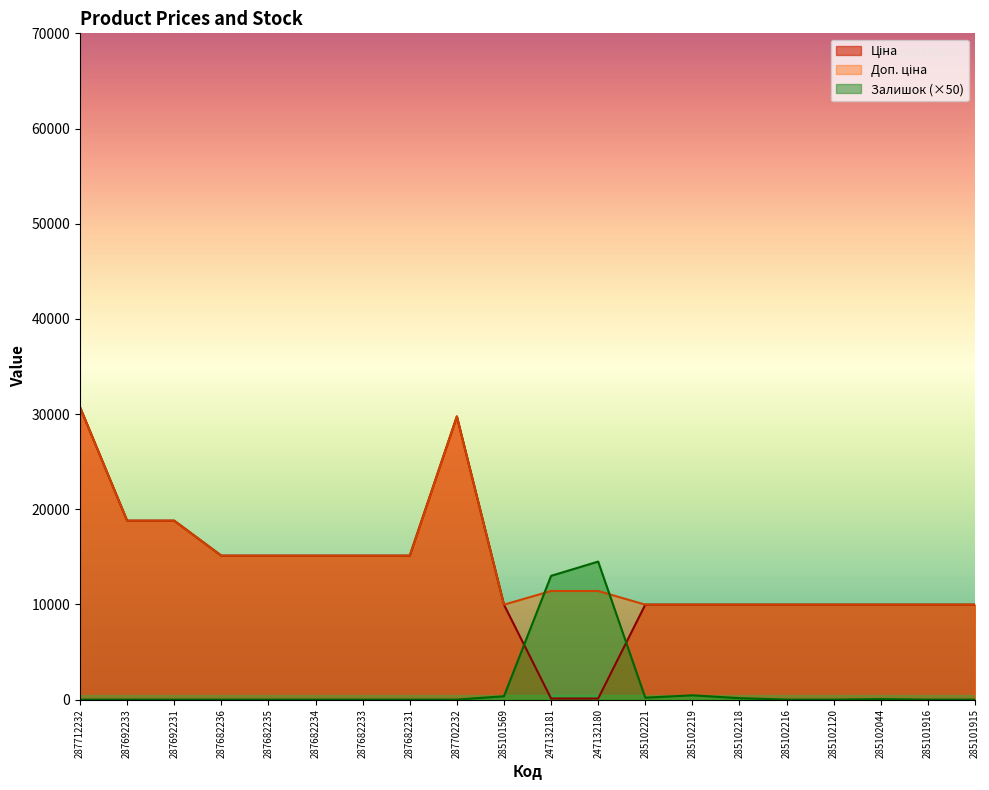

The Ціна series shows 15120.0 at 287682235. True or false?

True